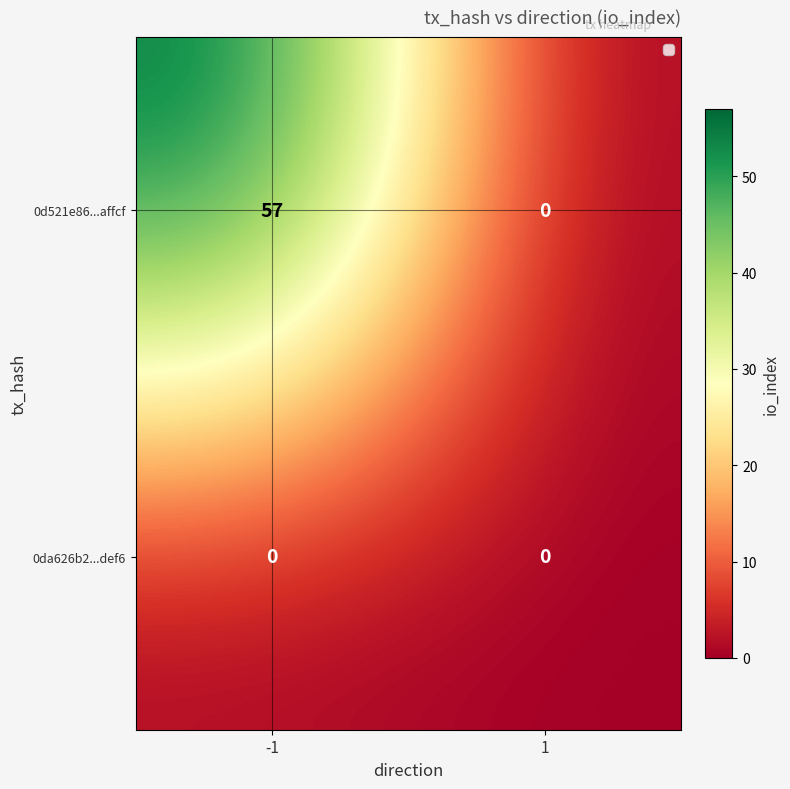

What is the total value across all series at -1?

57